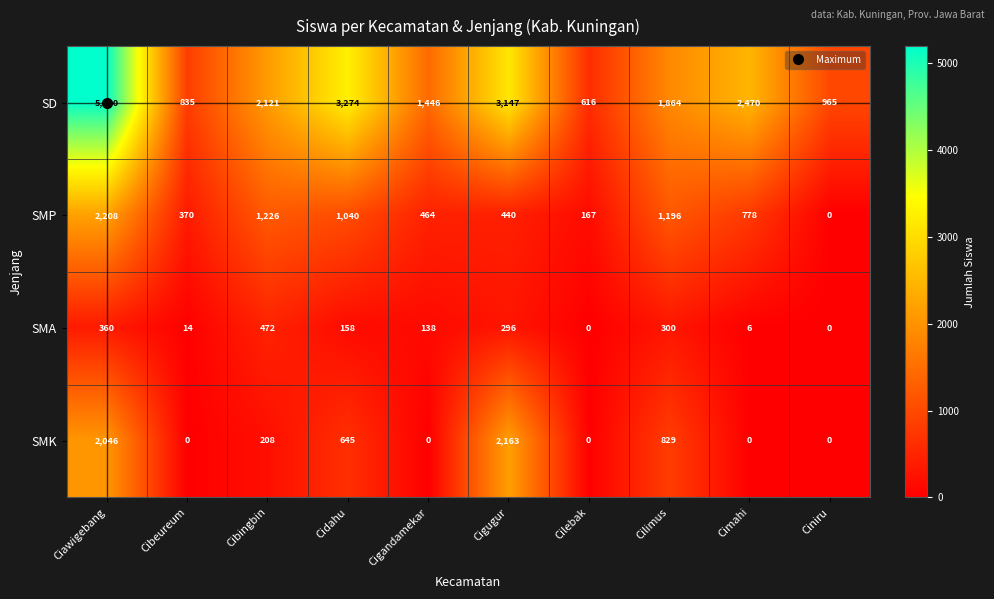

What value does the SMP series have at Cigandamekar?

464